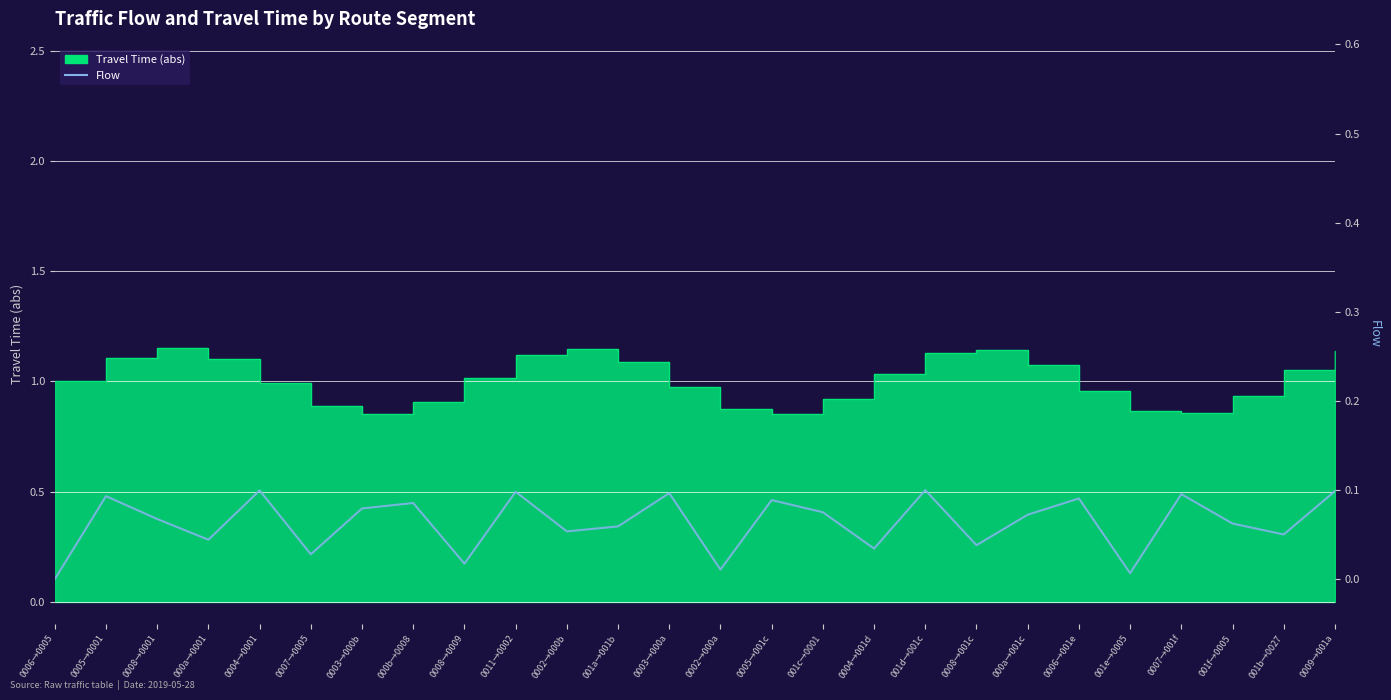

Does the chart have visible grid lines?

Yes